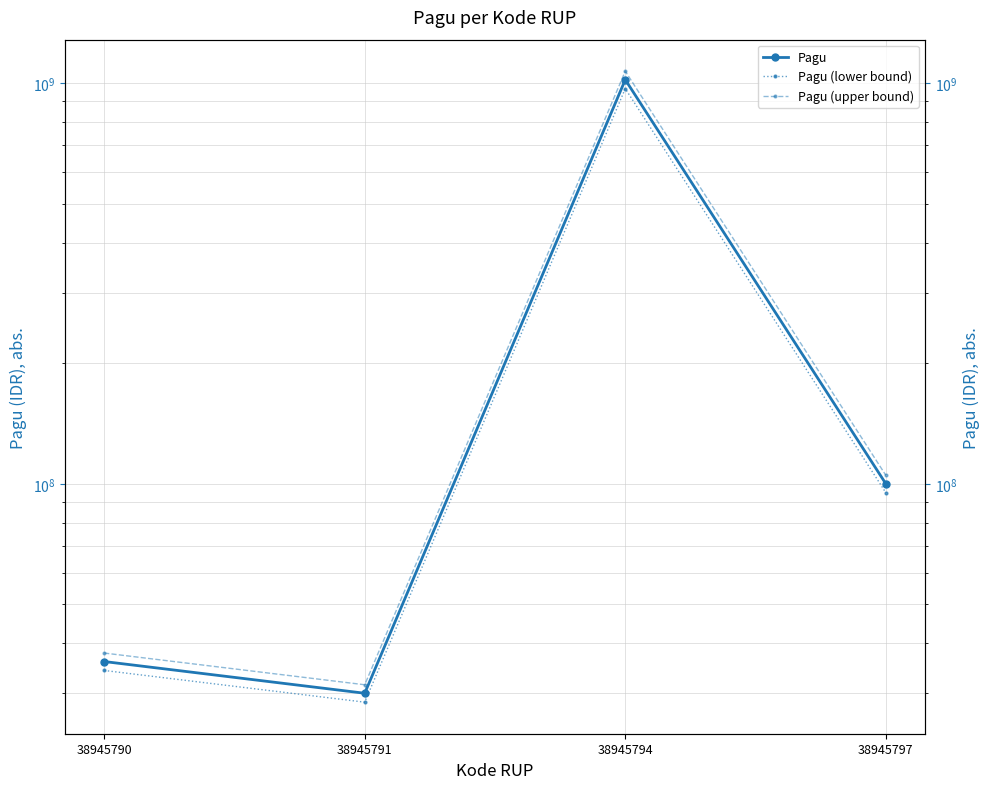

What is the value of the Pagu point at the 1st from the left?

36000000